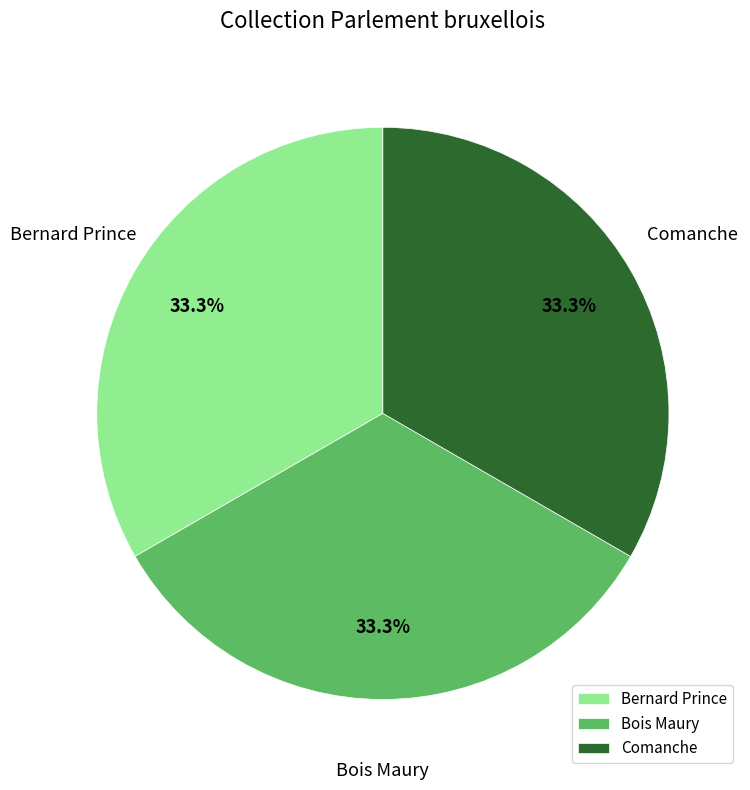

The Bernard Prince slice represents 33% of the pie. True or false?

True